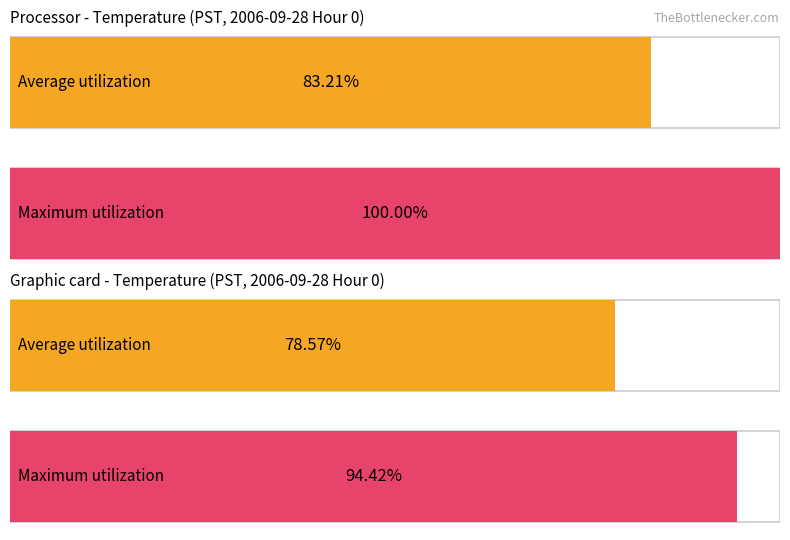

Rank the series by their maximum value, from lowest to highest.

Average utilization, Maximum utilization